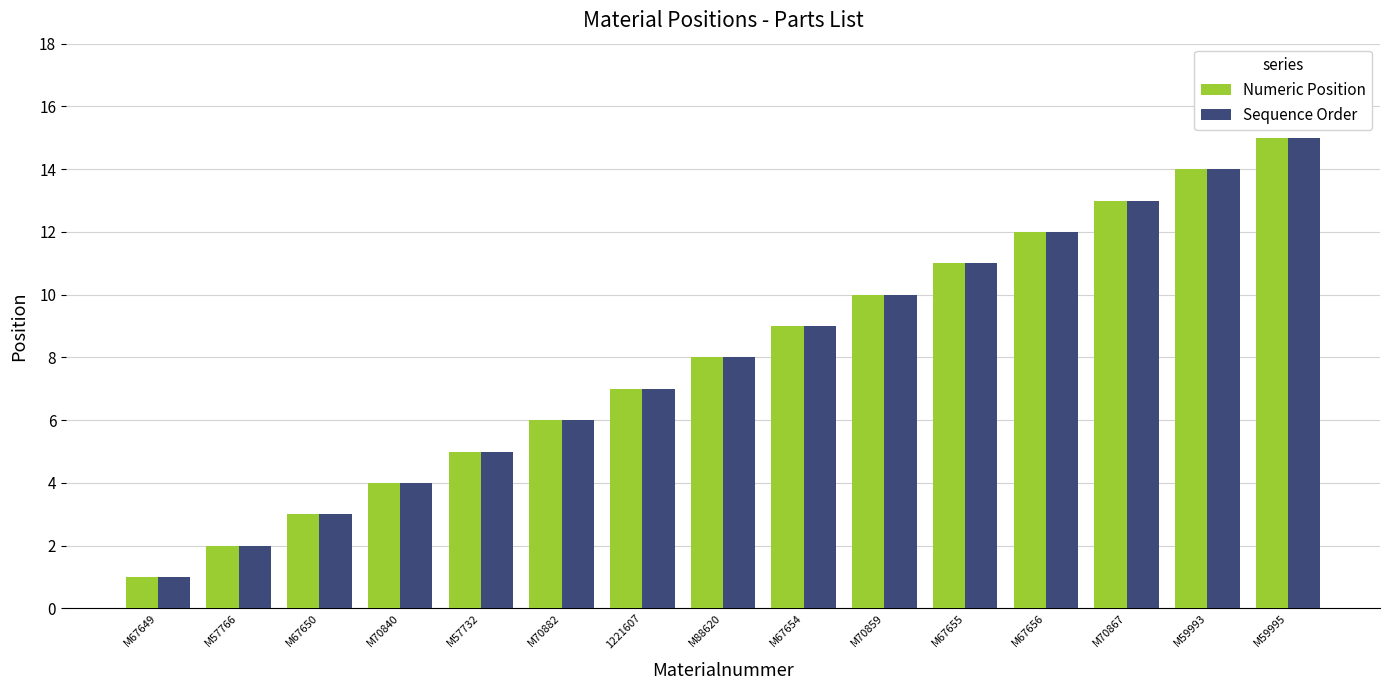

What is the maximum value shown in the chart?

15